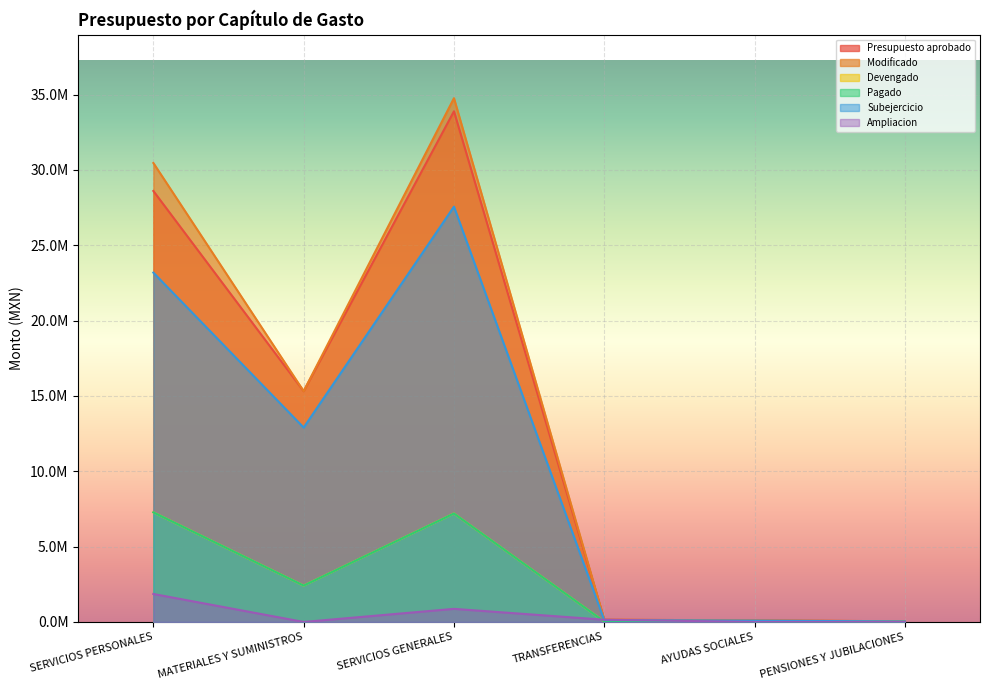

True or false: Ampliacion has a value of 1481431.7 at SERVICIOS GENERALES.

False